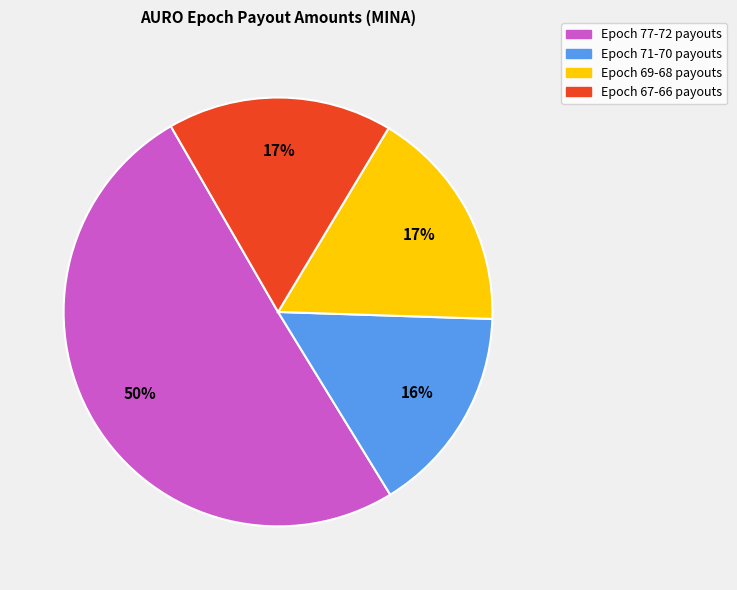

To the nearest percent, what is the average slice percentage?

25%